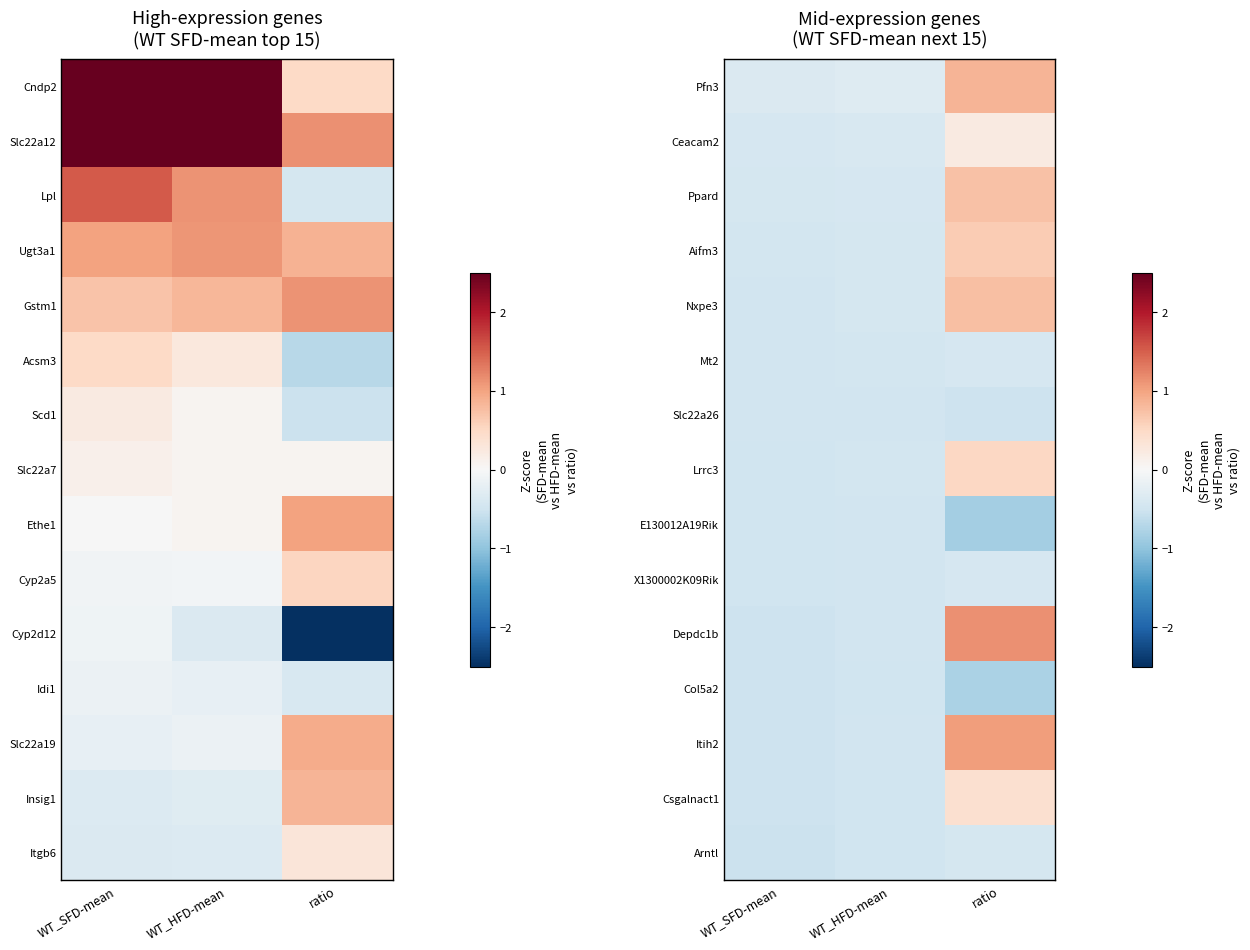

The value of Ceacam2 at WT_SFD-mean is -0.3. True or false?

False